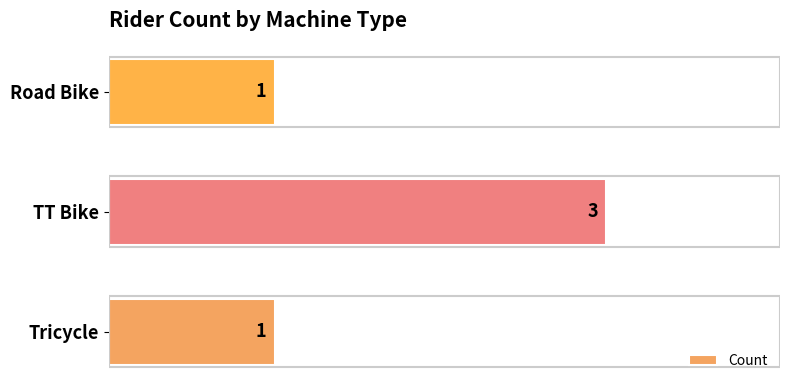

Does the chart contain any negative values?

No